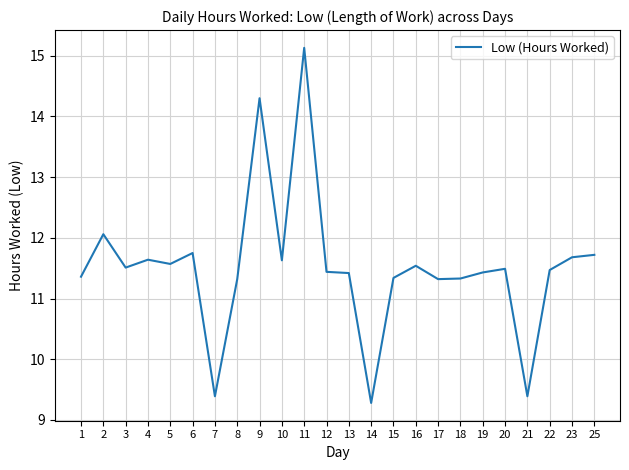

Which label corresponds to the smallest value in the chart?

14